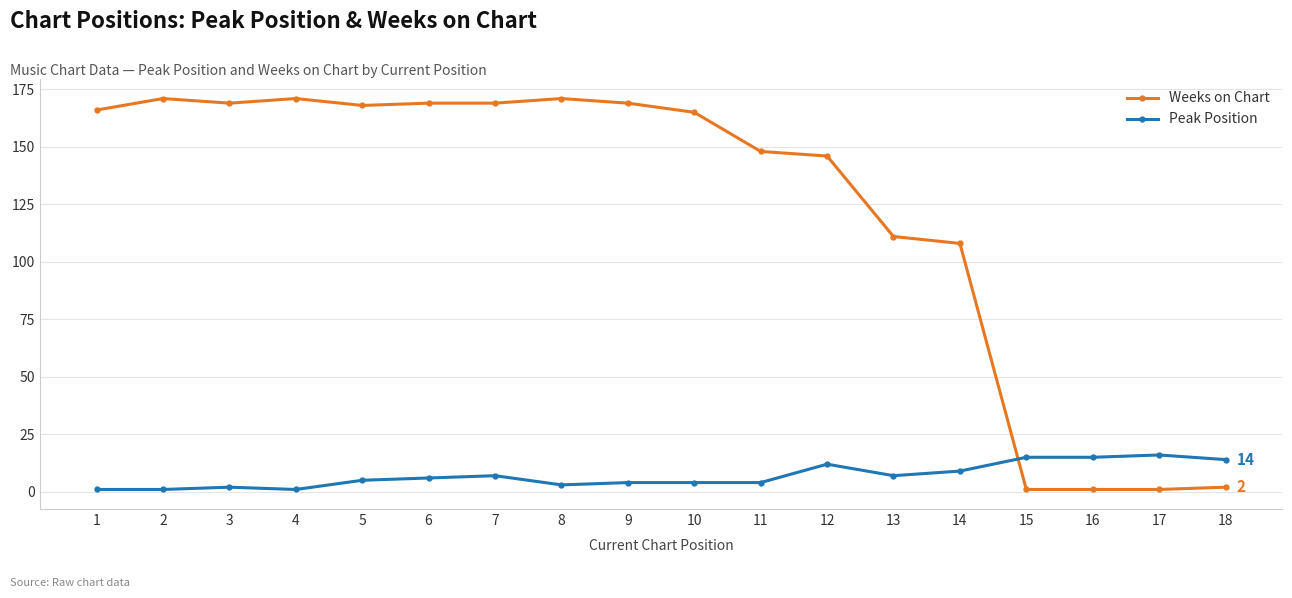

Between 6 and 16, which series saw the biggest shift?

Weeks on Chart